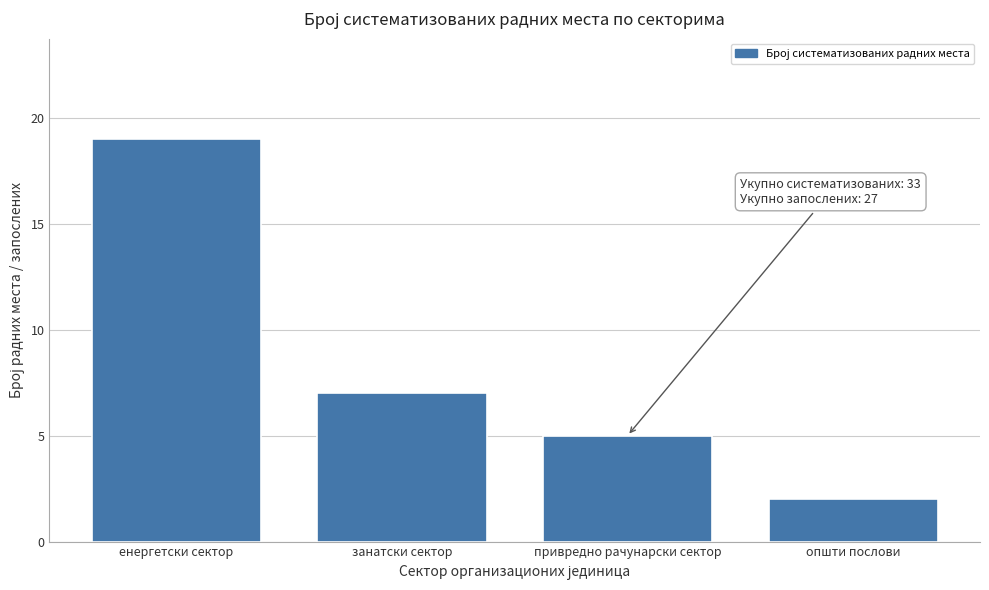

Reading left to right, transcribe all the data shown in this chart.

19	7	5	2